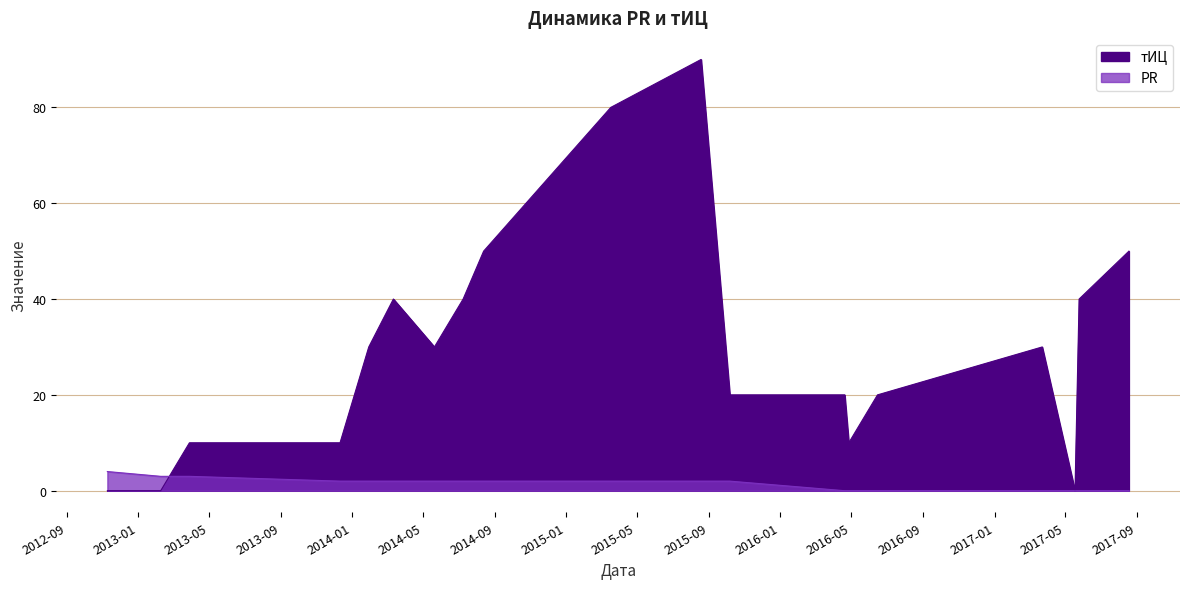

Where does the тИЦ series first go above 30?

2014-03-12